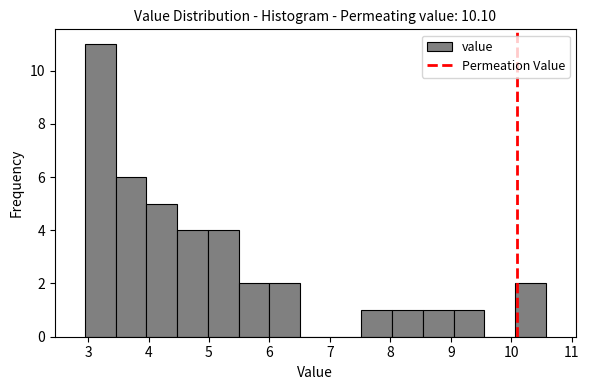

Reading left to right, list every bar in this chart as the range it spans on the x-axis followed by its height. Neither the bar edges nor the heights are printed on the chart, so give them approximately, as read against the axes.

3.0 to 3.5: 11
3.5 to 4.0: 6
4.0 to 4.5: 5
4.5 to 5.0: 4
5.0 to 5.5: 4
5.5 to 6.0: 2
6.0 to 6.5: 2
6.5 to 7.0: 0
7.0 to 7.5: 0
7.5 to 8.0: 1
8.0 to 8.5: 1
8.5 to 9.0: 1
9.0 to 9.6: 1
9.6 to 10.1: 0
10.1 to 10.6: 2